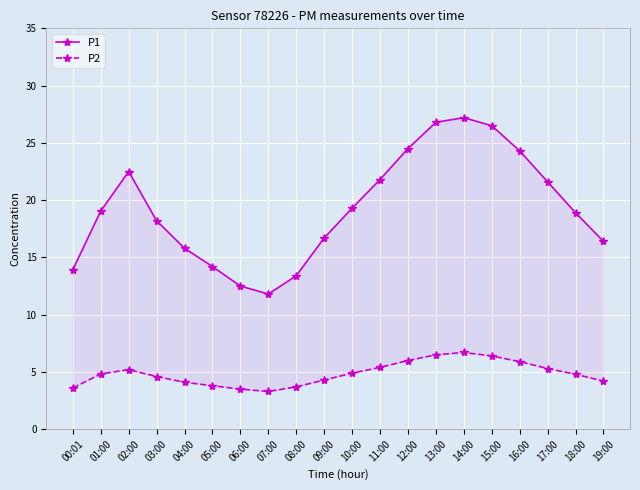

How many lines are shown in the chart?

2